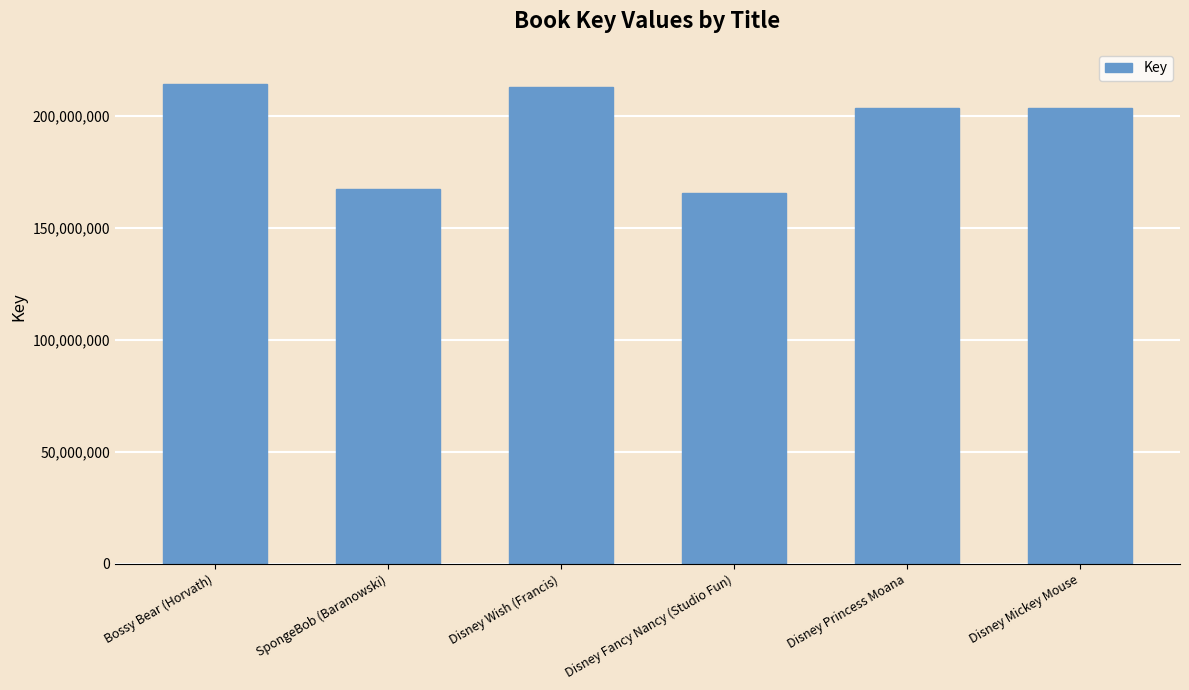

What is the maximum value shown in the chart?

214193845